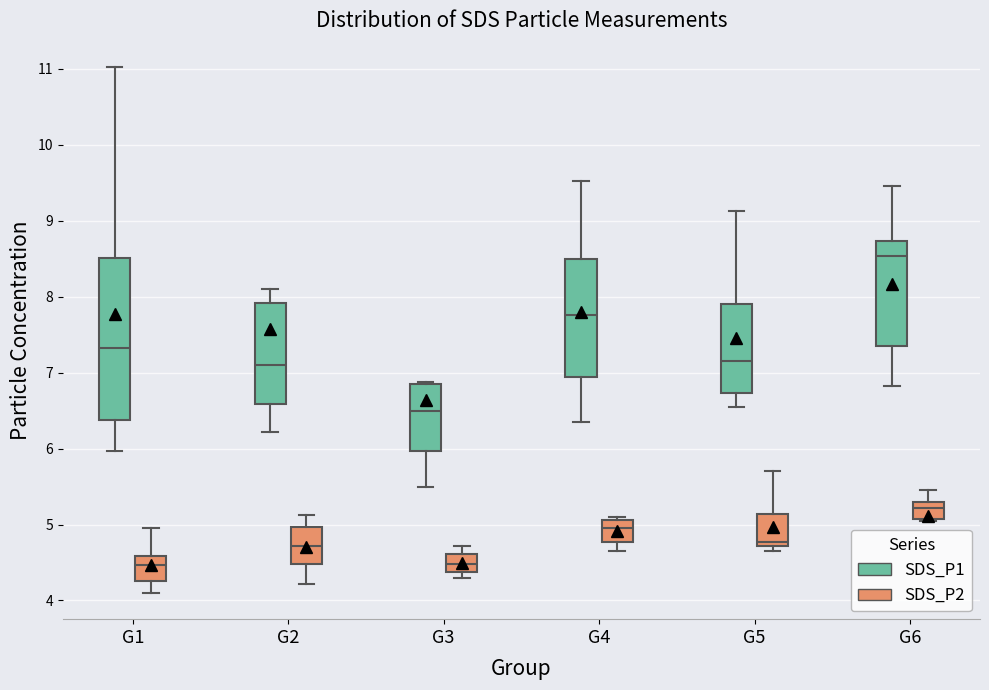

Where does the upper whisker of the box for G3 (SDS_P2) end on the y-axis? The values are not printed on the chart, so give them approximately, as read against the axis.

4.7